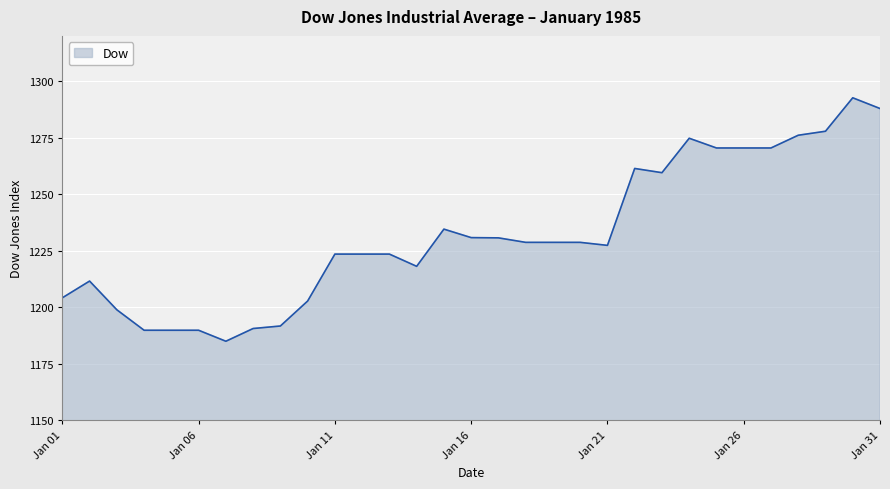

What is the greatest value displayed?

1292.6